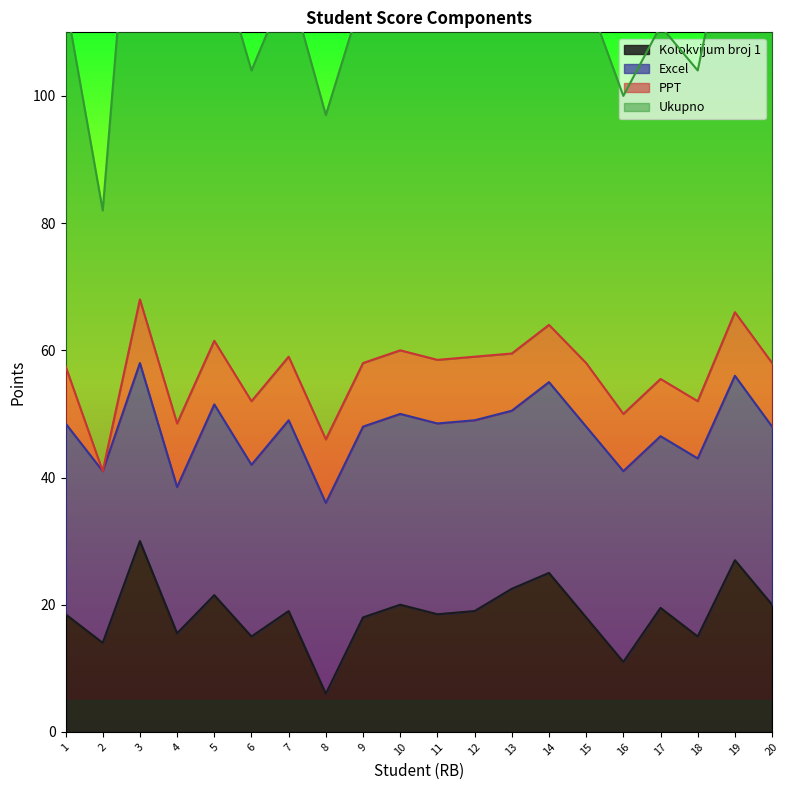

What is the sum of the Excel values at 12 and 8?

60.0